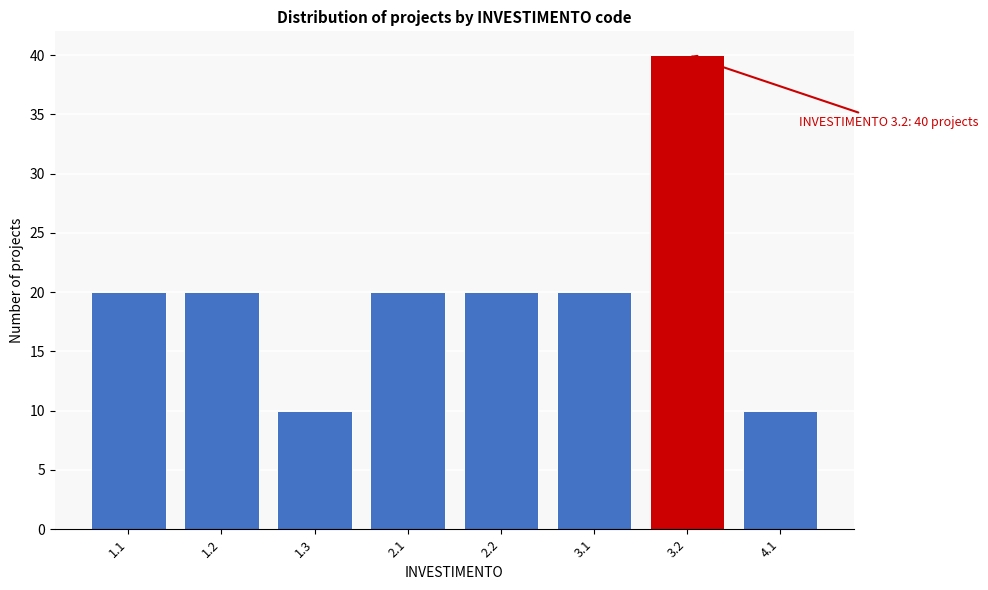

Reading left to right, extract all data points from this chart.

1.1=20	1.2=20	1.3=10	2.1=20	2.2=20	3.1=20	3.2=40	4.1=10